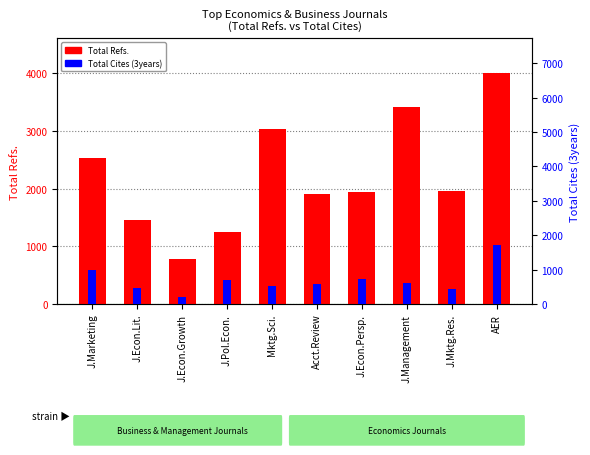

What is the sum of the Total Cites (3years) values at J.Pol.Econ. and J.Mktg.Res.?

1138